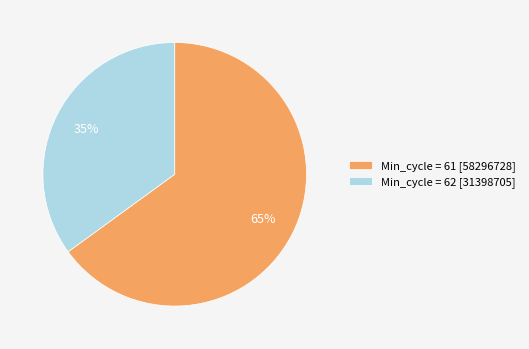

Approximately how many times larger is the value at Min_cycle = 62 [31398705] compared to Min_cycle = 61 [58296728]?

0.5